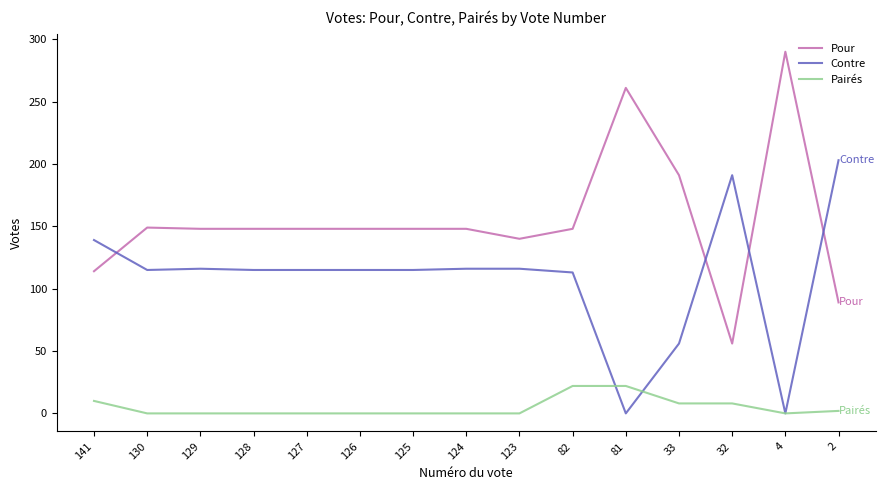

How many lines are shown in the chart?

3